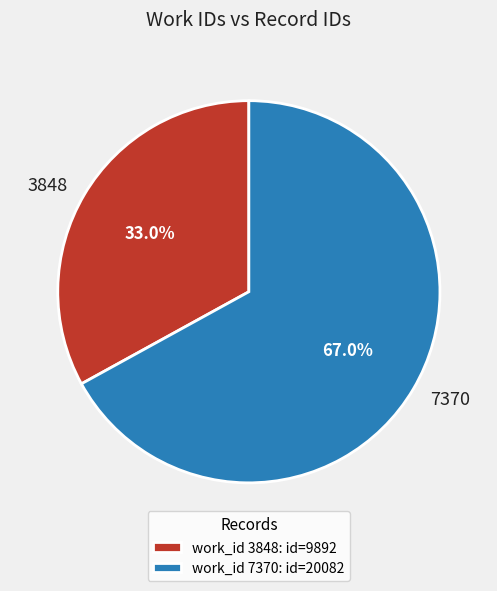

What is the total percentage of 3848 and 7370?

100.0%